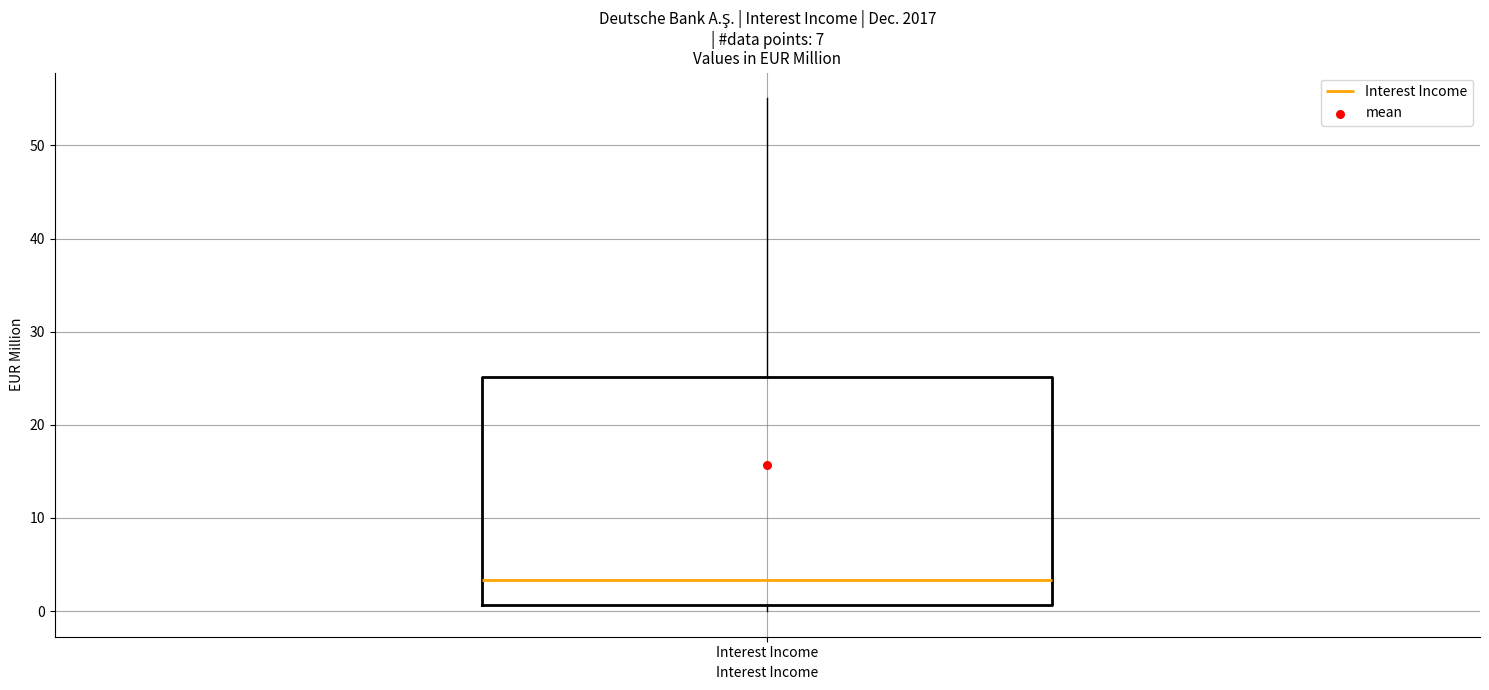

Where is the lower edge of the box for Interest Income on the y-axis? The values are not printed on the chart, so give them approximately, as read against the axis.

1